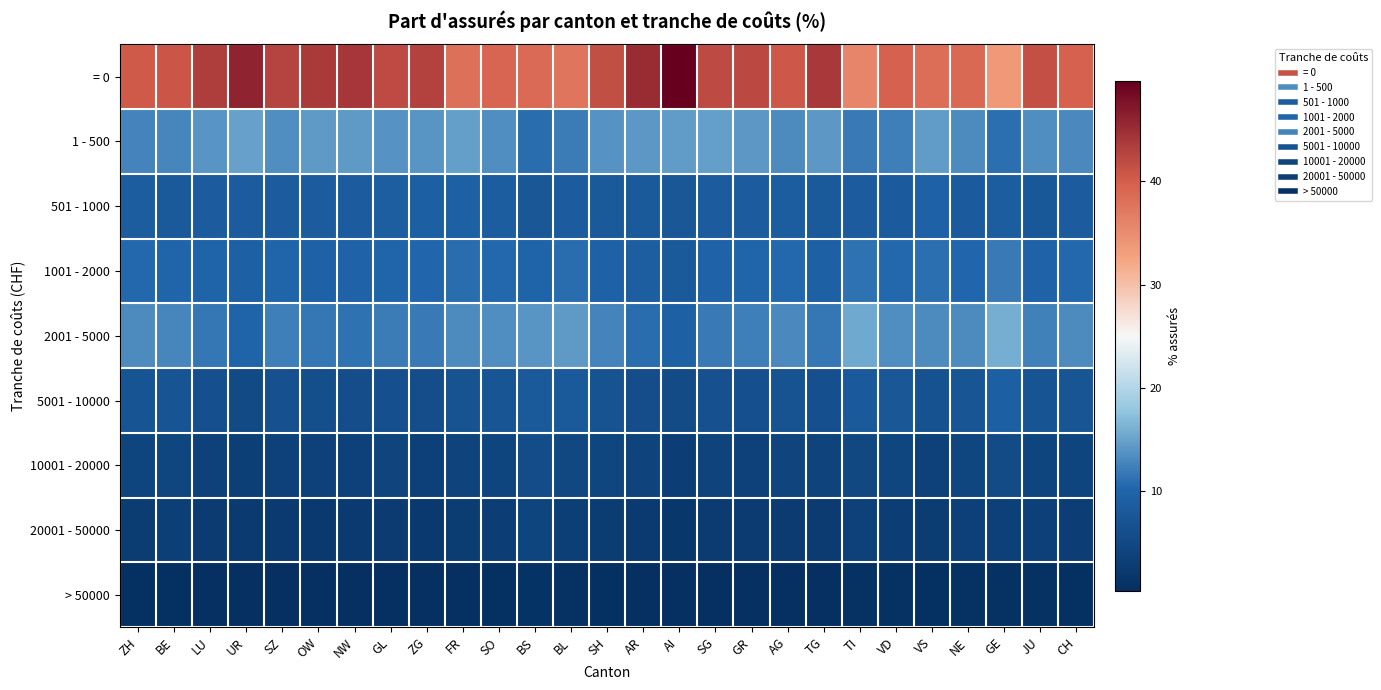

Reading left to right, transcribe all the data shown in this chart.

= 0: ZH=40.3	BE=40.8	LU=43.2	UR=45.9	SZ=42.7	OW=43.7	NW=44.0	GL=41.8	ZG=42.9	FR=38.1	SO=39.2	BS=38.6	BL=37.5	SH=41.5	AR=45.2	AI=49.7	SG=41.9	GR=42.1	AG=40.6	TG=43.9	TI=35.7	VD=39.5	VS=38.2	NE=38.8	GE=33.7	JU=41.3	CH=39.6
1 - 500: ZH=12.6	BE=12.8	LU=13.9	UR=15.0	SZ=13.3	OW=14.4	NW=14.2	GL=13.7	ZG=14.0	FR=14.7	SO=13.3	BS=10.8	BL=12.0	SH=13.7	AR=14.2	AI=14.6	SG=14.7	GR=14.2	AG=13.2	TG=14.2	TI=11.8	VD=12.2	VS=14.6	NE=13.2	GE=11.0	JU=13.3	CH=13.0
501 - 1000: ZH=8.7	BE=8.2	LU=8.6	UR=8.5	SZ=8.6	OW=8.5	NW=8.6	GL=9.0	ZG=9.0	FR=9.2	SO=8.7	BS=7.7	BL=8.5	SH=8.1	AR=8.2	AI=7.7	SG=8.5	GR=8.6	AG=8.8	TG=8.0	TI=8.5	VD=8.4	VS=9.4	NE=8.3	GE=8.7	JU=7.7	CH=8.6
1001 - 2000: ZH=10.5	BE=10.1	LU=9.9	UR=9.3	SZ=10.2	OW=9.5	NW=9.7	GL=10.1	ZG=10.3	FR=10.9	SO=10.4	BS=10.0	BL=10.8	SH=9.6	AR=8.9	AI=8.2	SG=9.7	GR=10.1	AG=10.5	TG=9.3	TI=11.3	VD=10.4	VS=11.0	NE=10.3	GE=11.7	JU=9.7	CH=10.5
2001 - 5000: ZH=13.1	BE=12.8	LU=11.7	UR=9.9	SZ=12.2	OW=11.6	NW=11.2	GL=12.0	ZG=11.8	FR=13.1	SO=13.3	BS=13.9	BL=14.3	SH=12.5	AR=10.8	AI=9.2	SG=11.8	GR=12.1	AG=12.9	TG=11.5	TI=15.5	VD=13.4	VS=13.1	NE=13.2	GE=15.9	JU=12.4	CH=13.2
5001 - 10000: ZH=7.1	BE=7.0	LU=6.2	UR=5.3	SZ=6.3	OW=6.0	NW=5.9	GL=6.3	ZG=5.9	FR=6.8	SO=7.2	BS=8.2	BL=7.9	SH=6.8	AR=5.9	AI=5.4	SG=6.4	GR=6.2	AG=6.8	TG=6.3	TI=8.0	VD=7.5	VS=6.6	NE=7.2	GE=9.1	JU=7.0	CH=7.2
10001 - 20000: ZH=4.3	BE=4.4	LU=3.7	UR=3.4	SZ=3.7	OW=3.7	NW=3.6	GL=4.0	ZG=3.5	FR=3.9	SO=4.3	BS=5.6	BL=4.9	SH=4.4	AR=3.9	AI=3.0	SG=3.9	GR=3.7	AG=4.0	TG=3.8	TI=4.8	VD=4.4	VS=3.8	NE=4.5	GE=5.5	JU=4.2	CH=4.4
20001 - 50000: ZH=2.8	BE=3.3	LU=2.5	UR=2.3	SZ=2.4	OW=2.2	NW=2.3	GL=2.5	ZG=2.1	FR=2.7	SO=3.0	BS=4.3	BL=3.3	SH=2.8	AR=2.4	AI=1.8	SG=2.6	GR=2.5	AG=2.6	TG=2.5	TI=3.7	VD=3.2	VS=2.7	NE=3.5	GE=3.6	JU=3.5	CH=3.0
> 50000: ZH=0.6	BE=0.7	LU=0.4	UR=0.4	SZ=0.5	OW=0.5	NW=0.4	GL=0.5	ZG=0.4	FR=0.5	SO=0.5	BS=1.0	BL=0.7	SH=0.6	AR=0.5	AI=0.3	SG=0.5	GR=0.5	AG=0.5	TG=0.5	TI=0.8	VD=0.8	VS=0.5	NE=0.8	GE=0.8	JU=0.8	CH=0.6